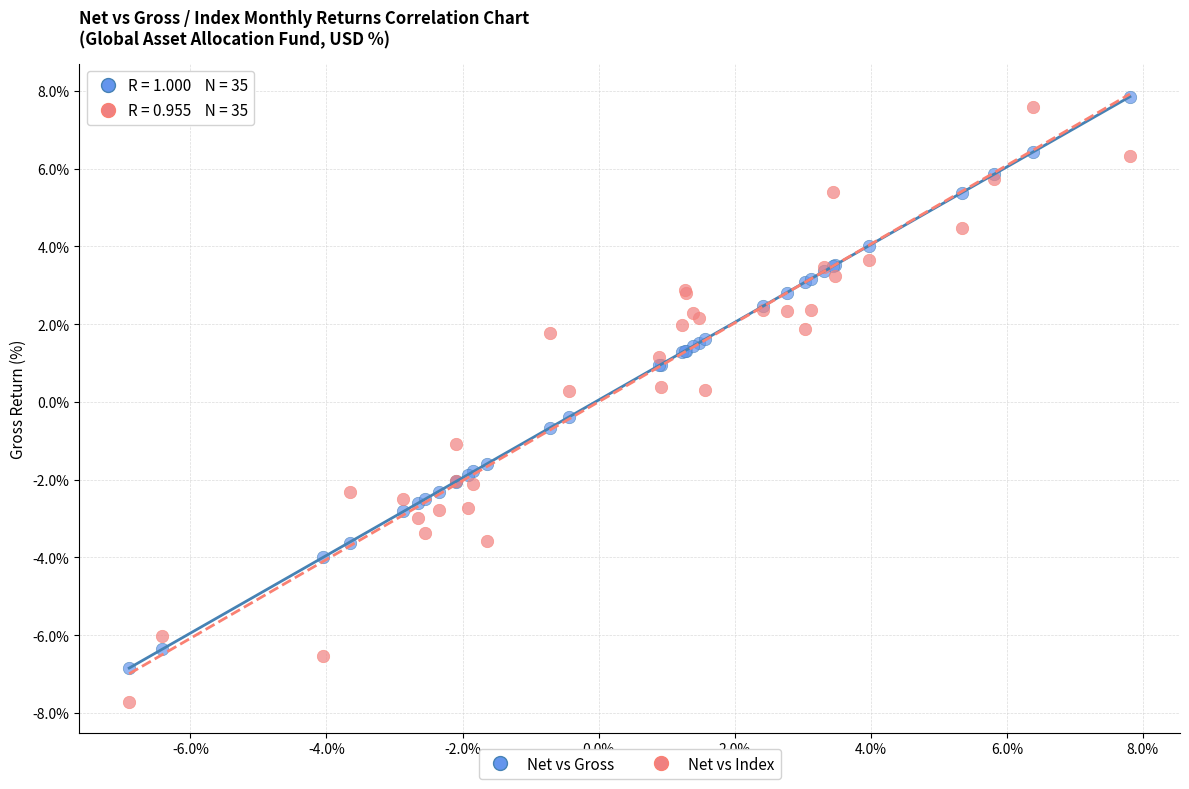

Which series contains the lowest Y value?

Net vs Index